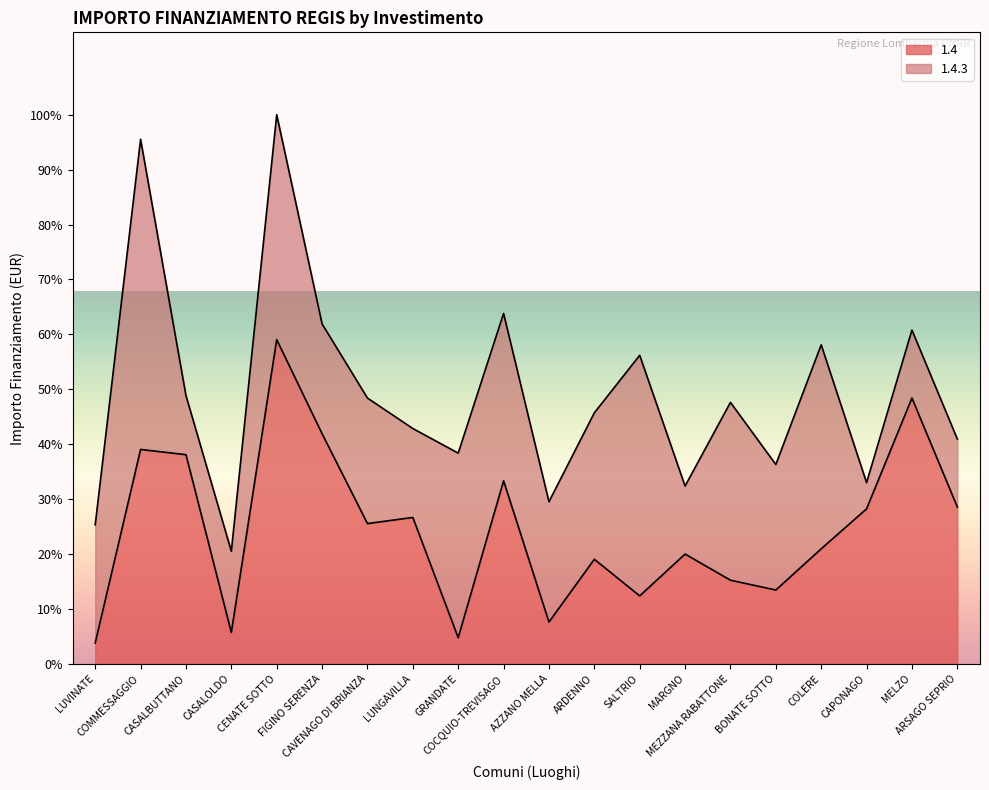

What are all the series names shown in the legend?

1.4, 1.4.3